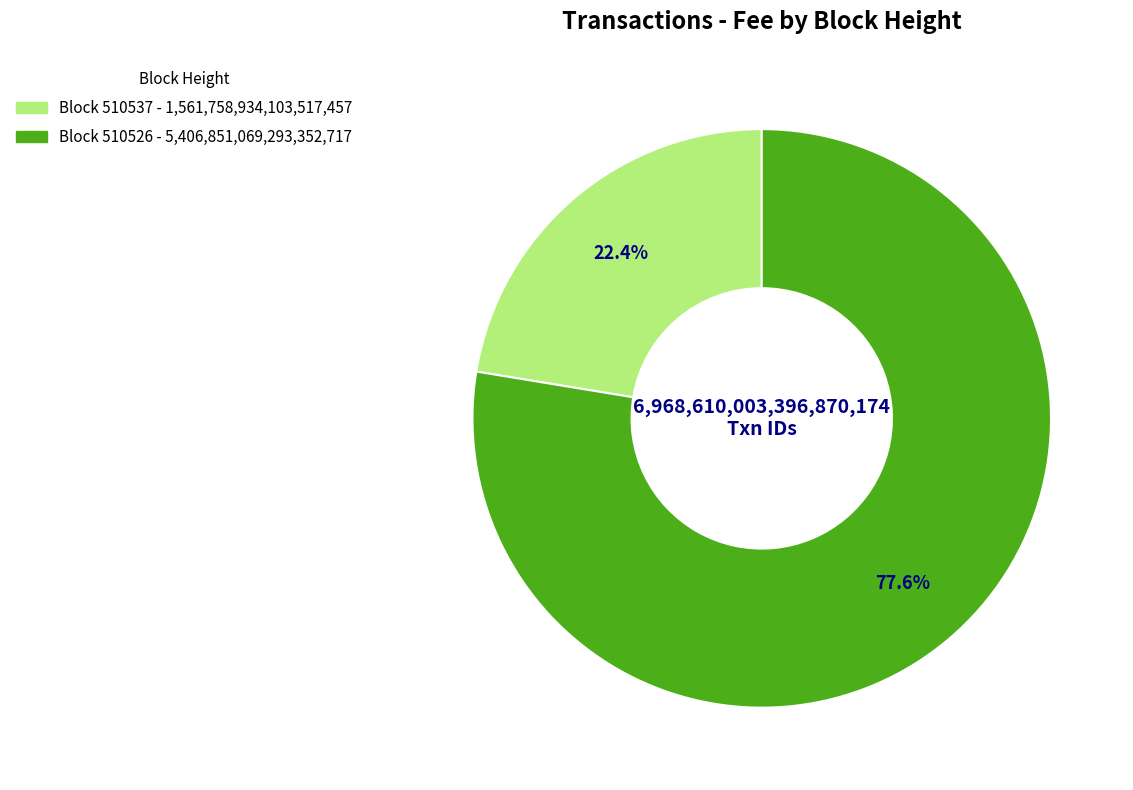

Does any single category account for the majority?

Yes